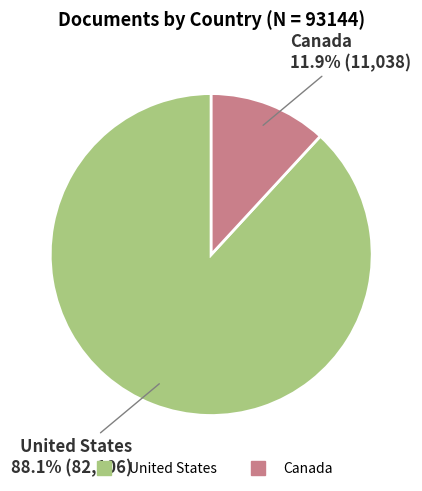

True or false: United States accounts for 75% of the total.

False